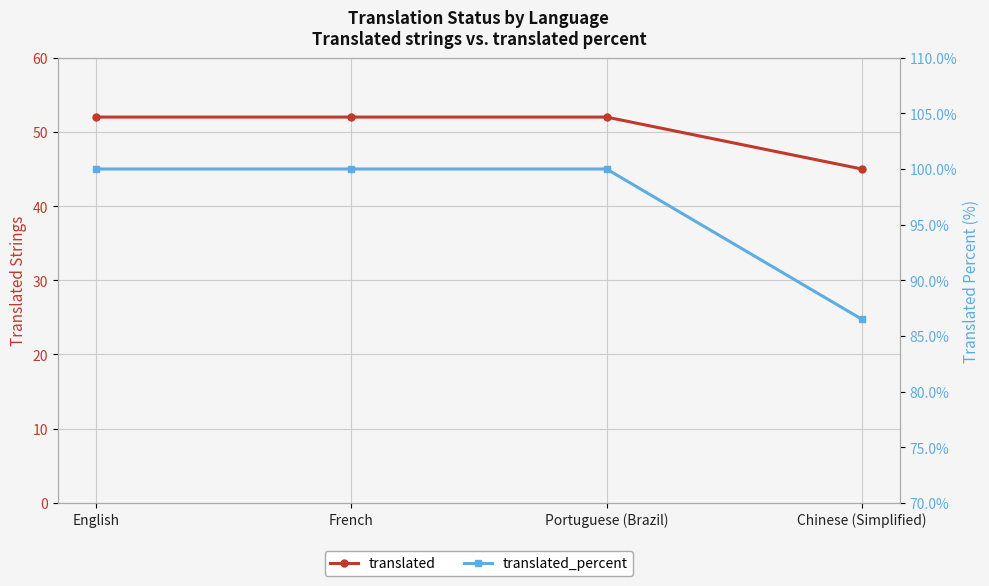

What value does the translated_percent series have at French?

100.0